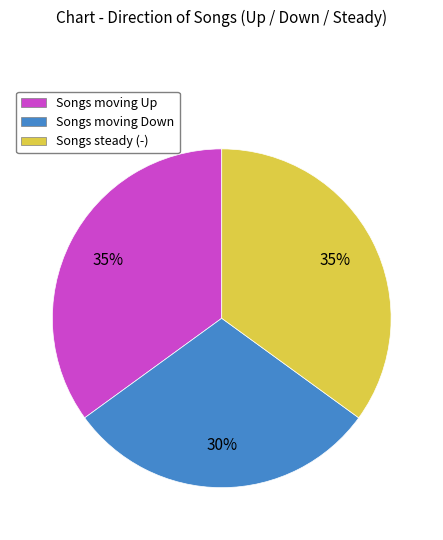

To the nearest percent, what is the difference between the largest and smallest slice percentages?

5%